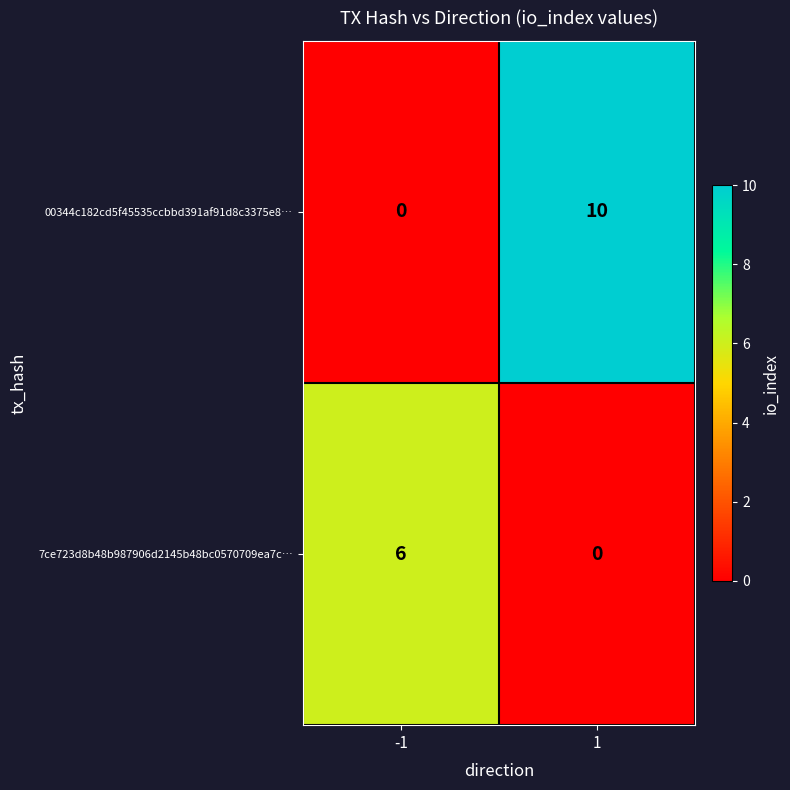

List the series in order of their peak value, highest first.

00344c182cd5f45535ccbbd391af91d8c3375e8…, 7ce723d8b48b987906d2145b48bc0570709ea7c…